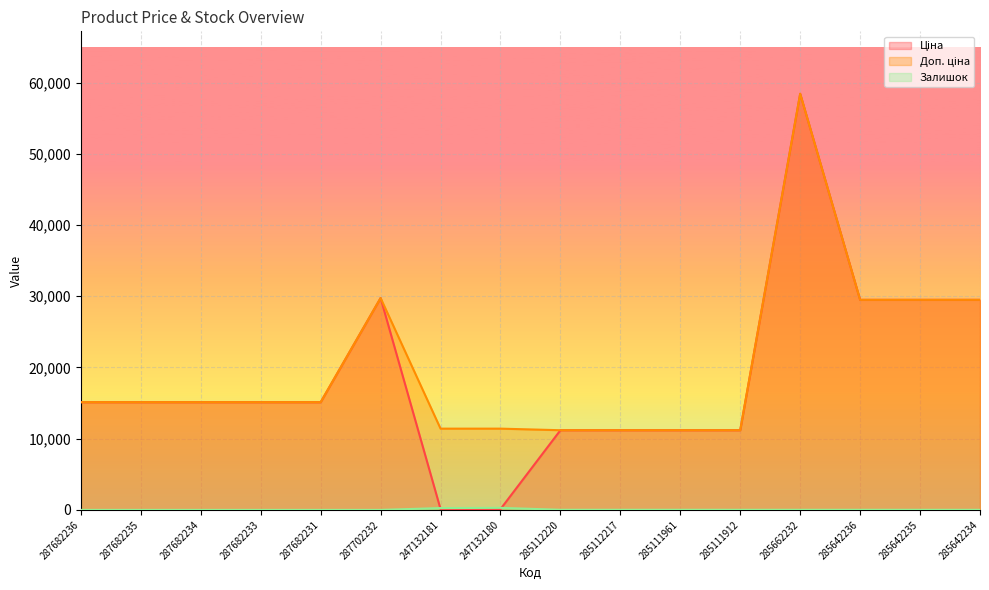

Count the number of data series in this chart.

3